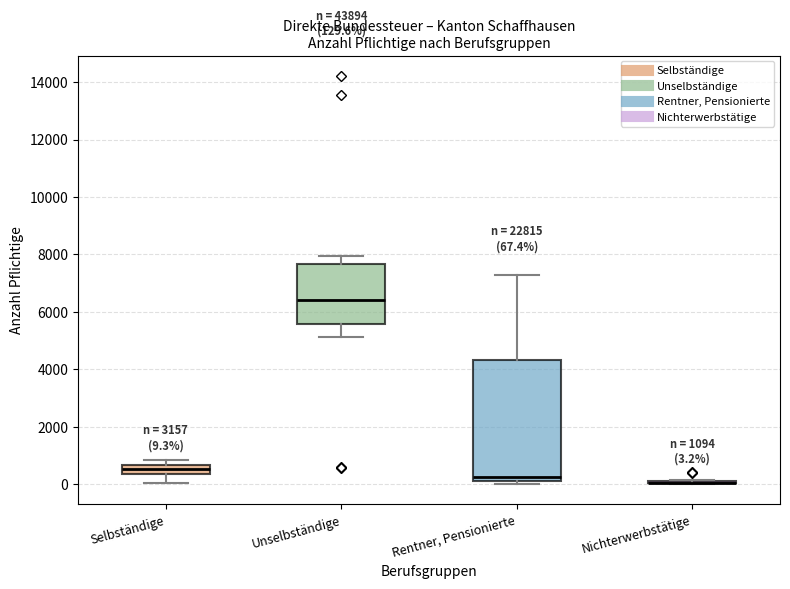

Which box is the tallest, from its lower edge to its upper edge?

Rentner, Pensionierte